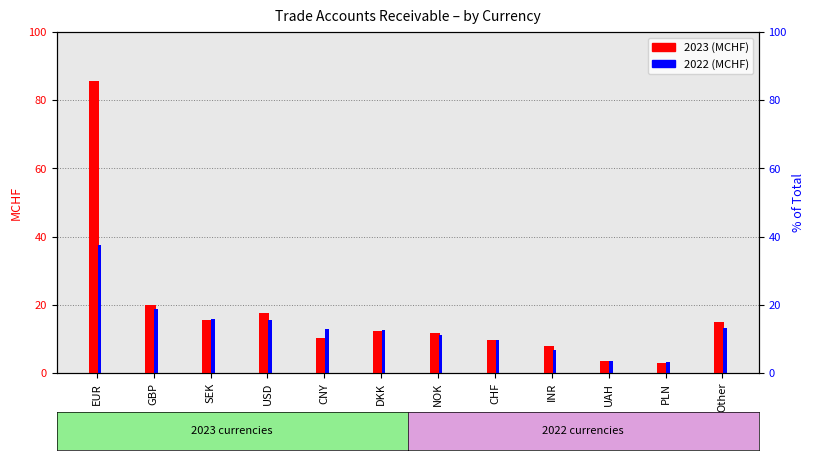

What is the maximum value shown in the chart?

85.5